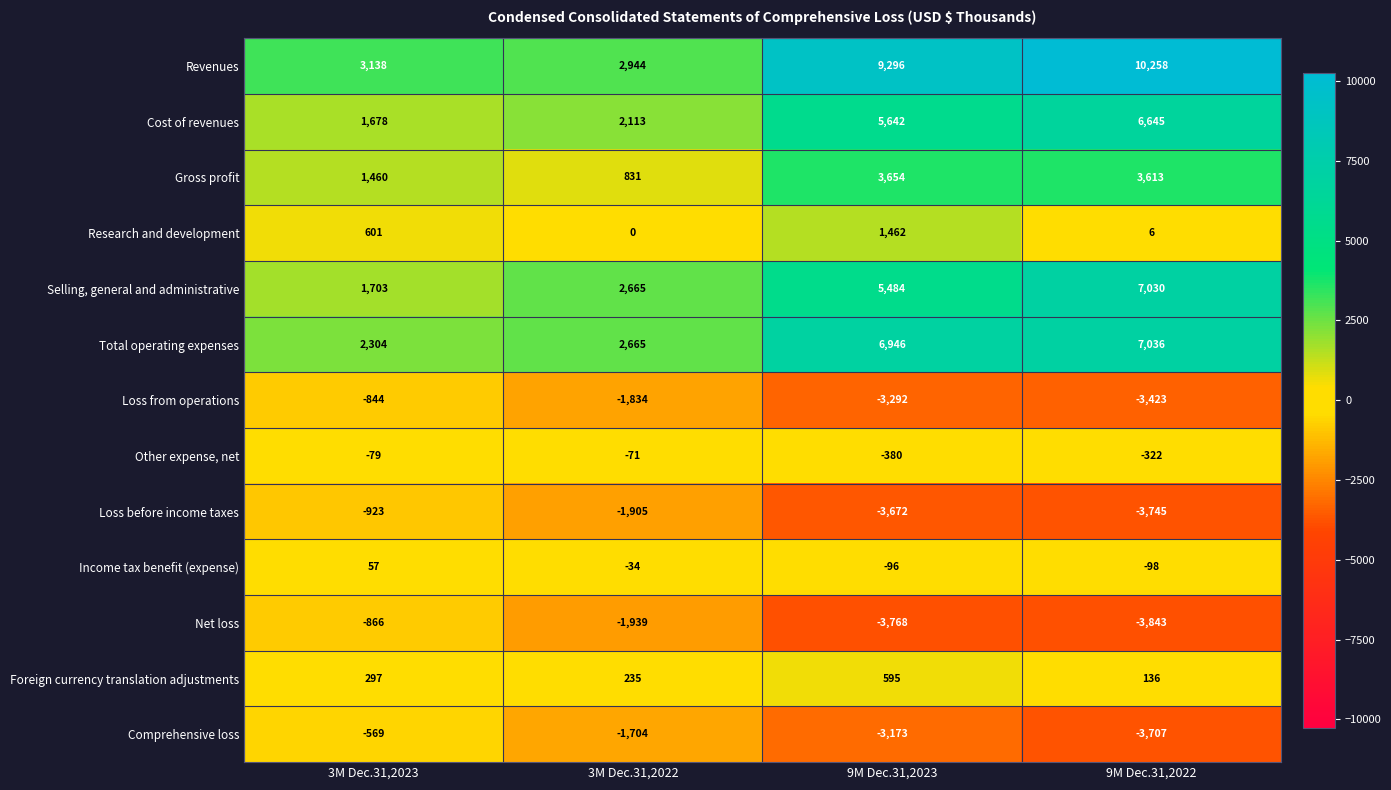

How many series are shown in this chart?

13